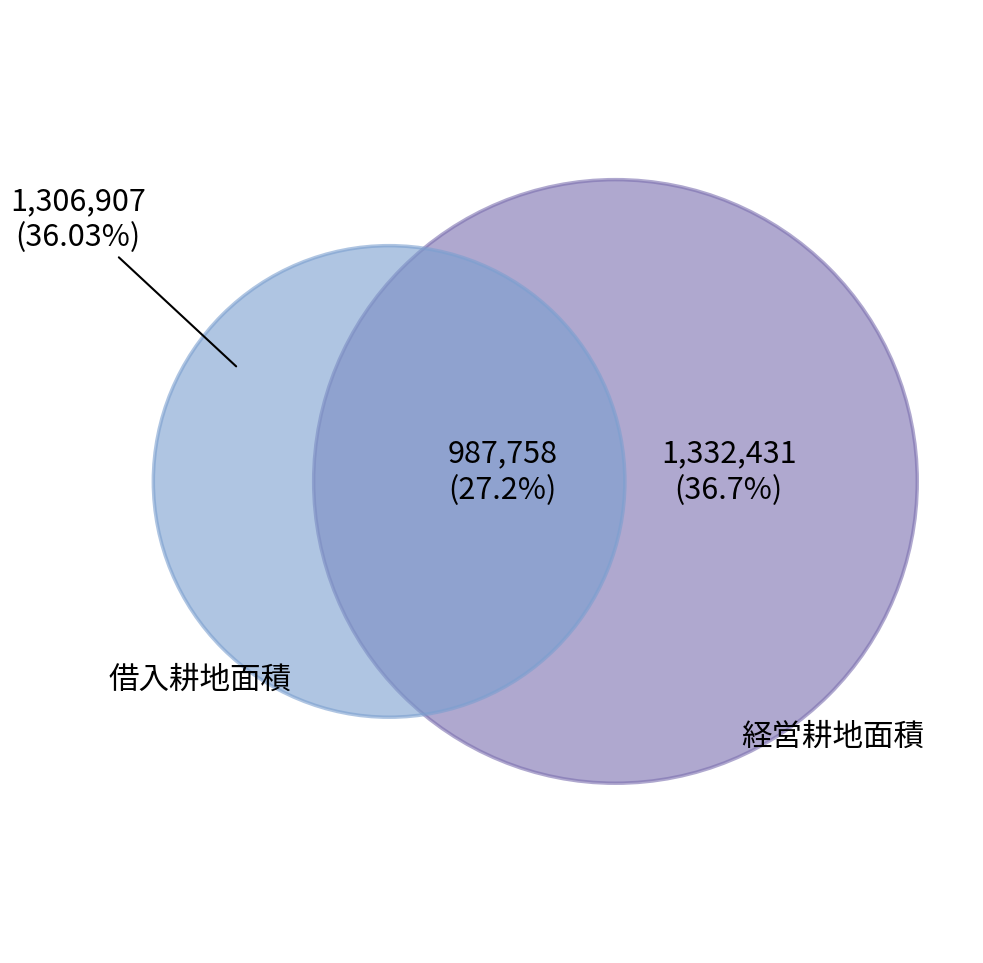

Is there any slice that represents more than half of the pie?

No